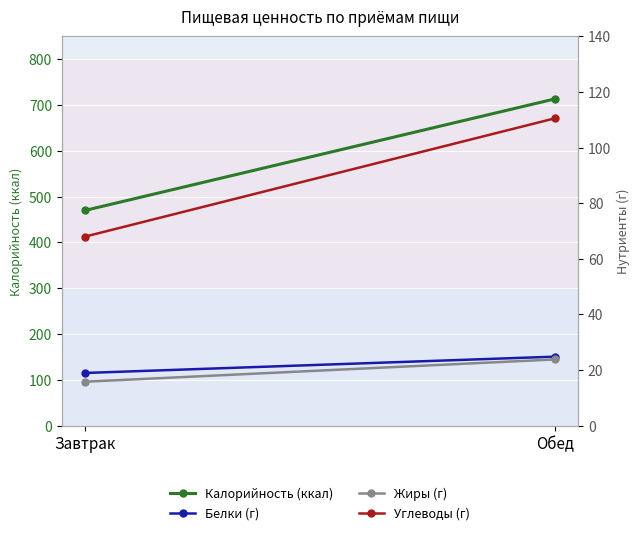

List the series in order of their peak value, lowest first.

Жиры (г), Белки (г), Углеводы (г), Калорийность (ккал)